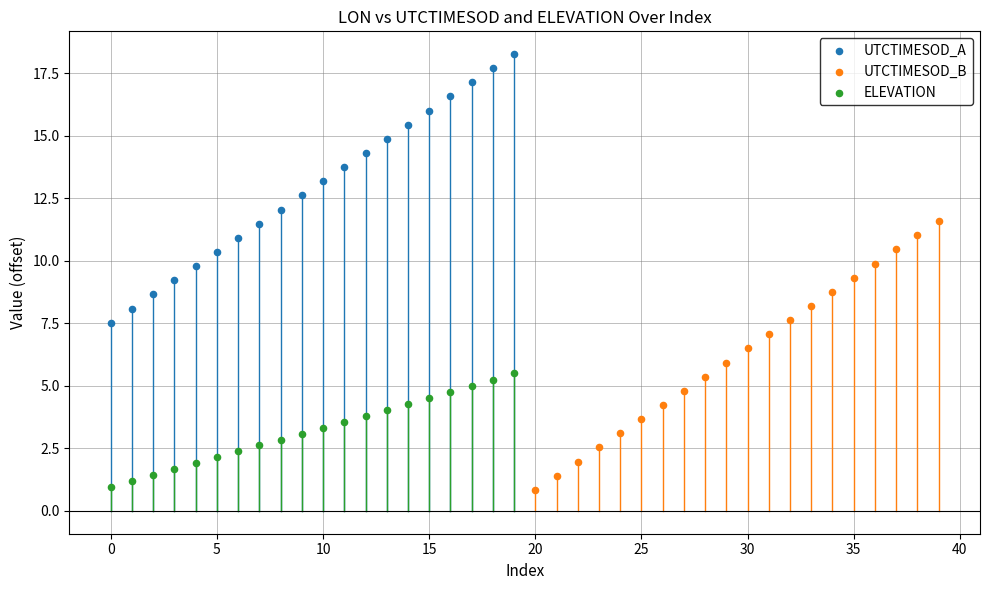

What are all the series names shown in the legend?

UTCTIMESOD_A, UTCTIMESOD_B, ELEVATION